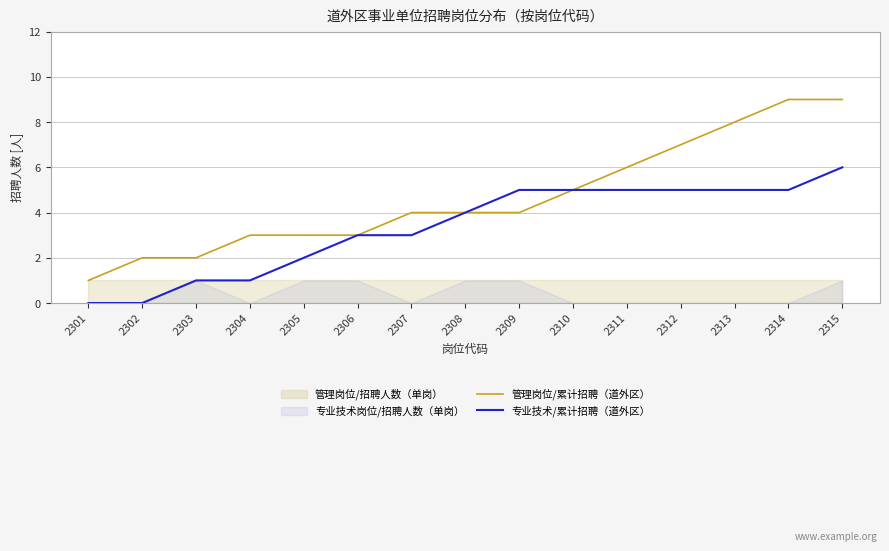

Which series changed the most between 2305 and 2308?

专业技术/累计招聘（道外区）